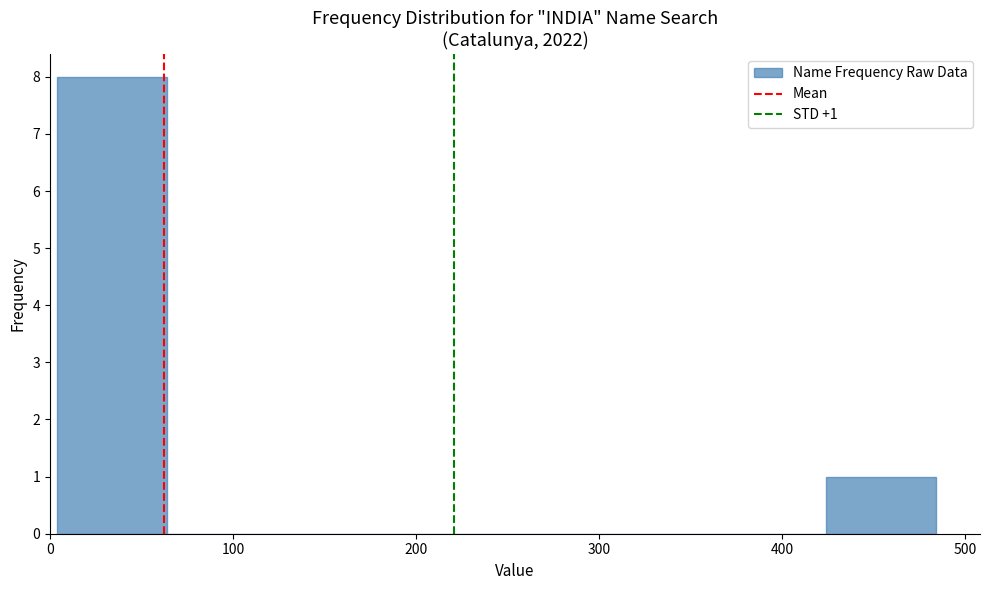

Over which range of the x-axis is the bar tallest?

4 to 64